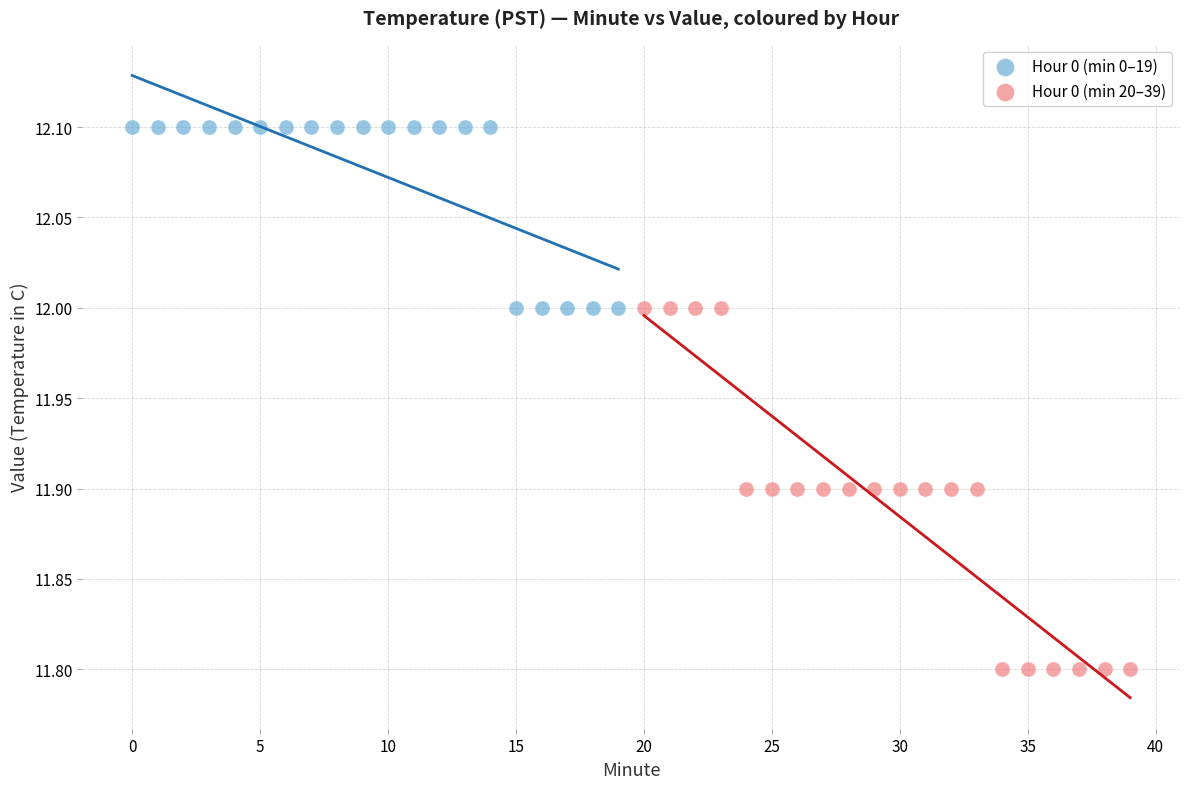

Which series has the largest Y range (max minus min)?

Hour 0 (min 20–39)